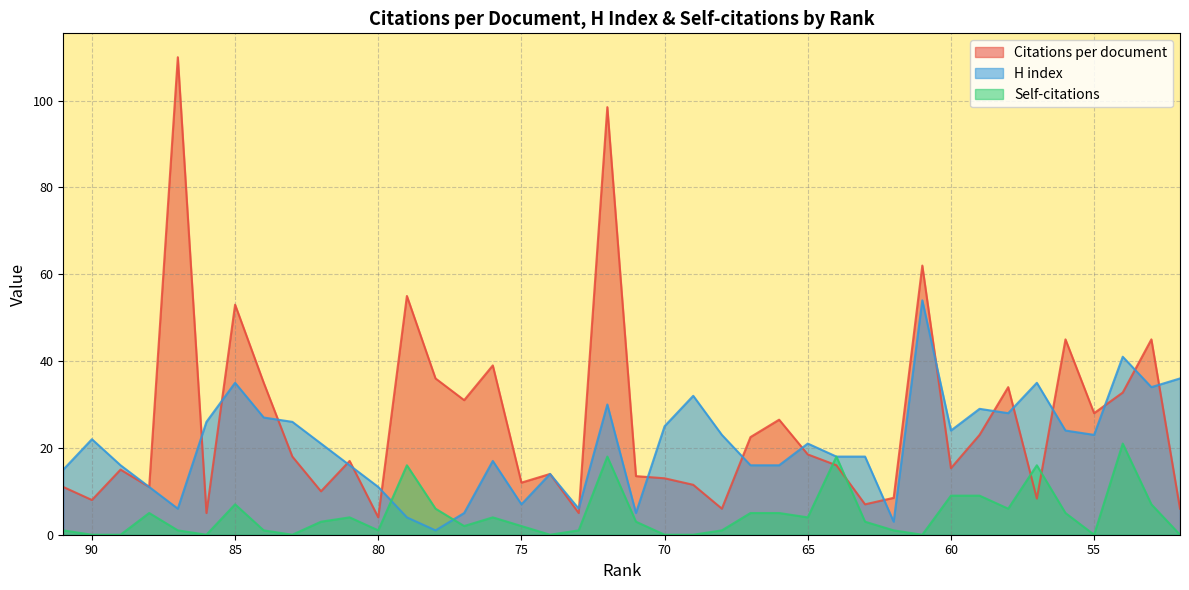

Which series has the largest range (max minus min)?

Citations per document